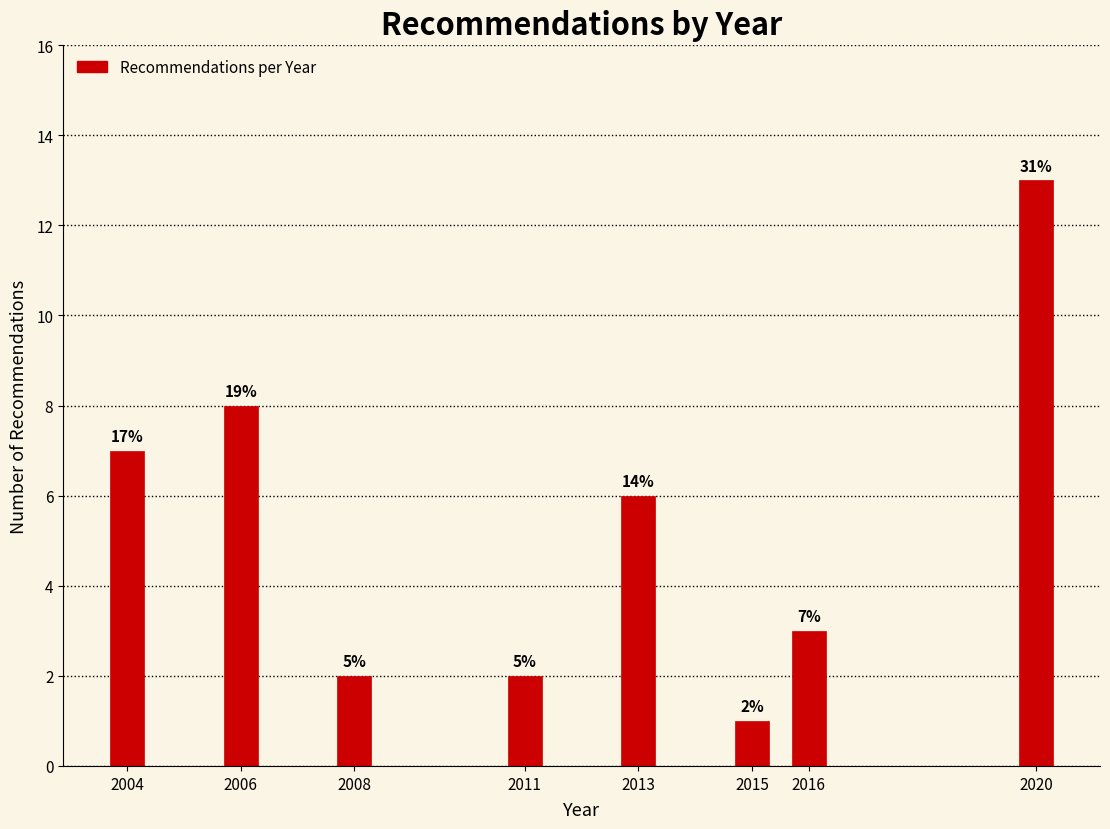

Are the bars horizontal?

No